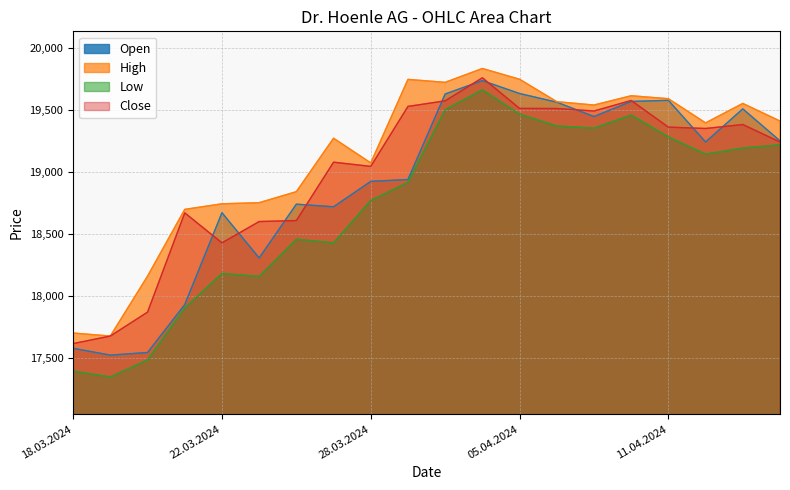

What is the difference between the Open values at 10.04.2024 and 12.04.2024?

327